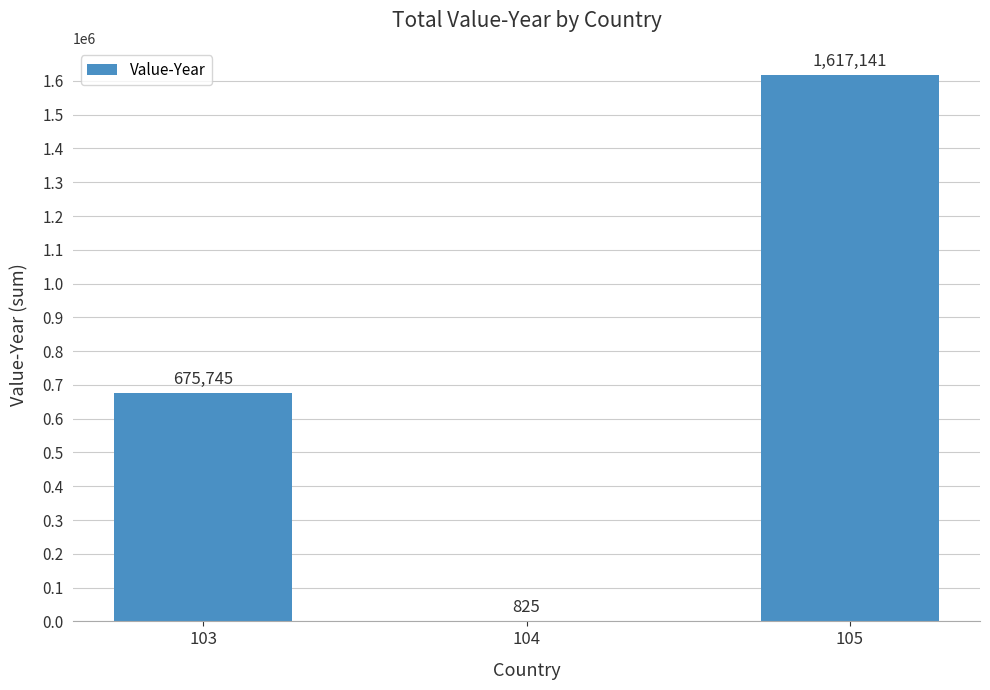

At which category does the chart reach its peak across all series?

105